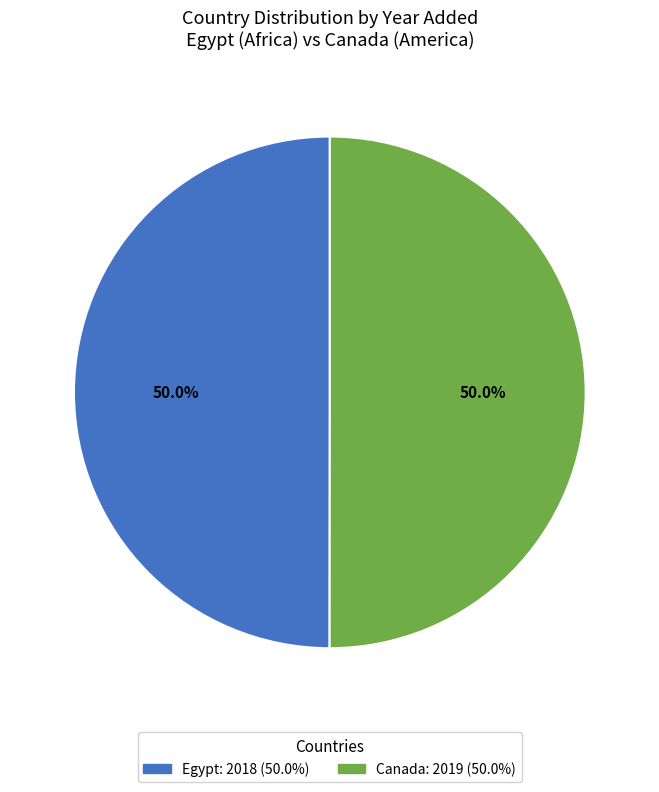

True or false: Egypt accounts for 50% of the total.

True